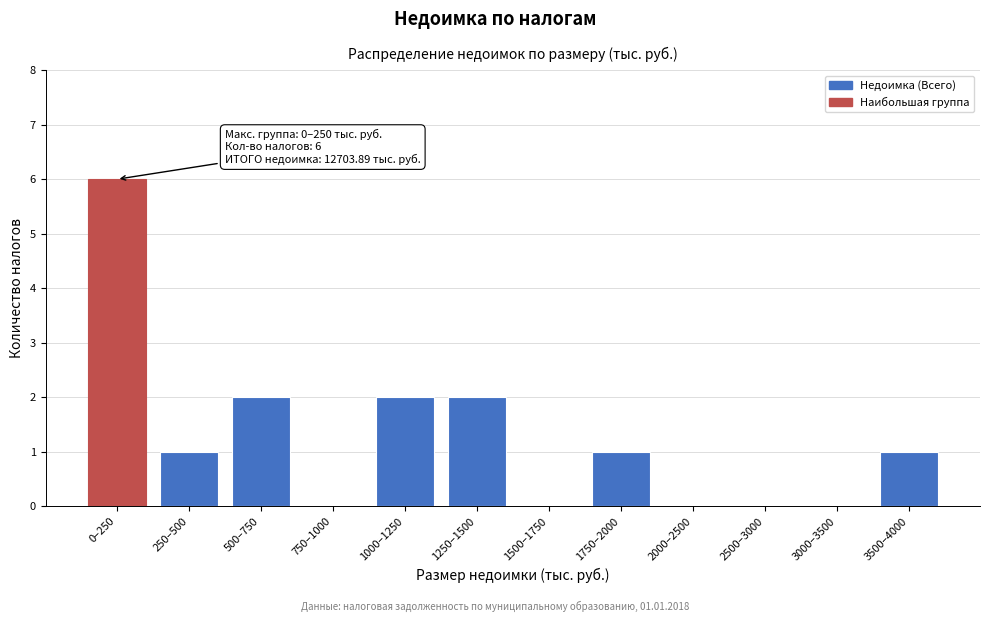

Reading left to right, list all the values displayed in this chart.

0–250=6	250–500=1	500–750=2	750–1000=0	1000–1250=2	1250–1500=2	1500–1750=0	1750–2000=1	2000–2500=0	2500–3000=0	3000–3500=0	3500–4000=1